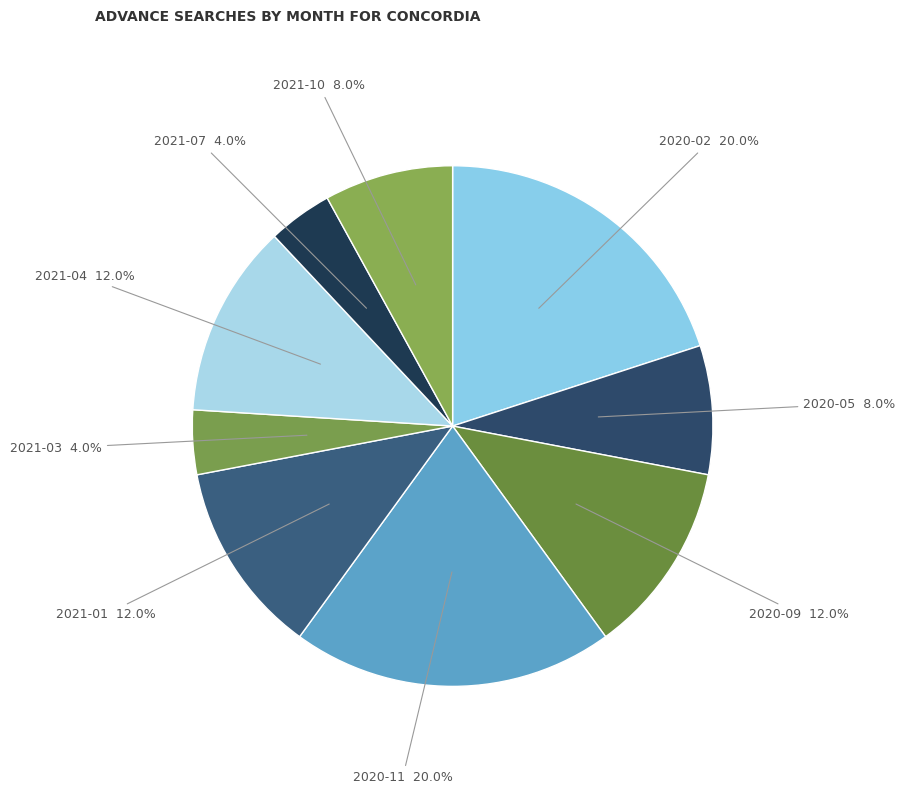

Is there any slice that represents more than half of the pie?

No